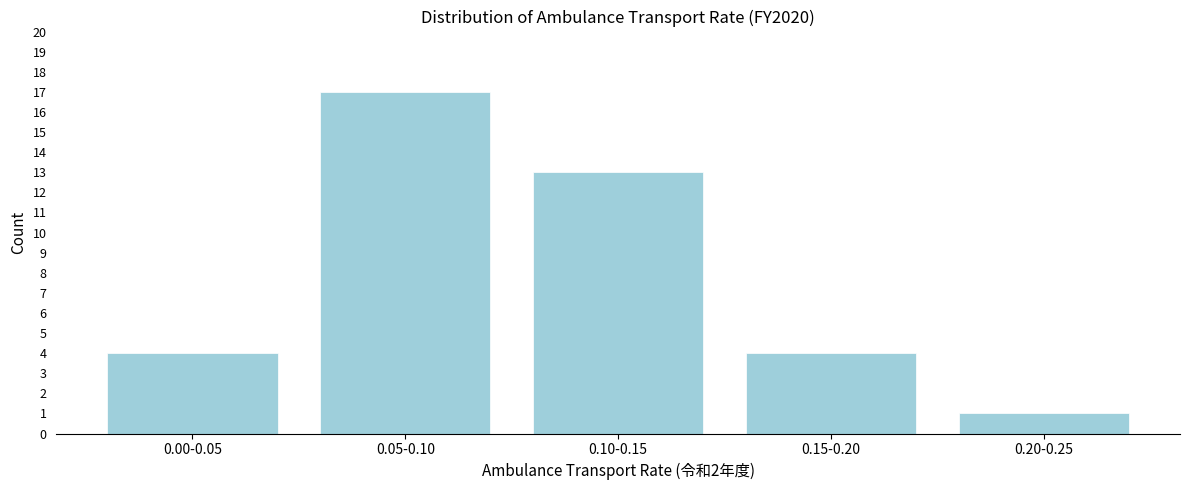

Reading left to right, transcribe all the data shown in this chart.

4	17	13	4	1